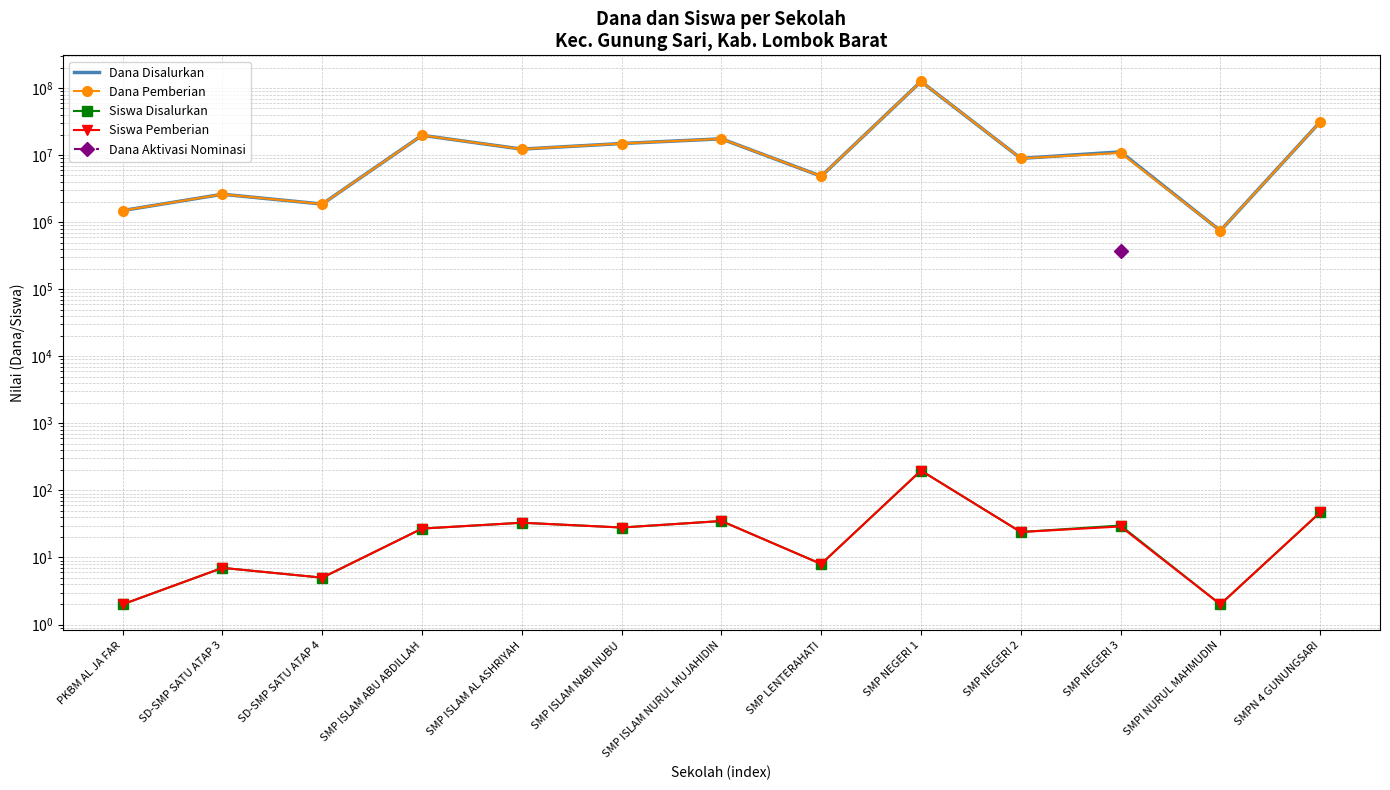

Between SMP ISLAM AL ASHRIYAH and SMP LENTERAHATI, which series saw the biggest shift?

Dana Disalurkan